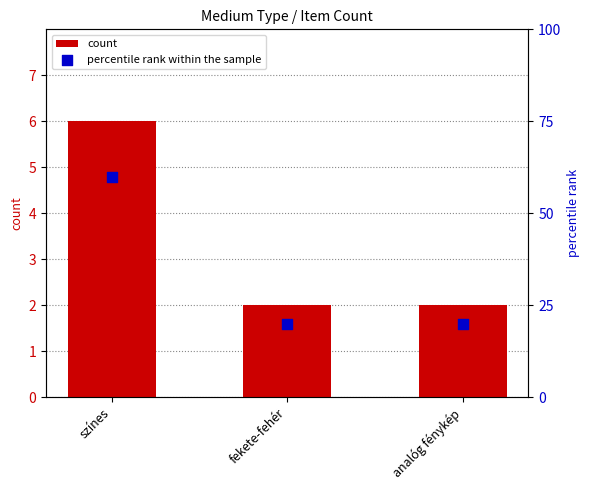

Is the value of percentile rank within the sample at analóg fénykép greater than the value of count at analóg fénykép?

Yes